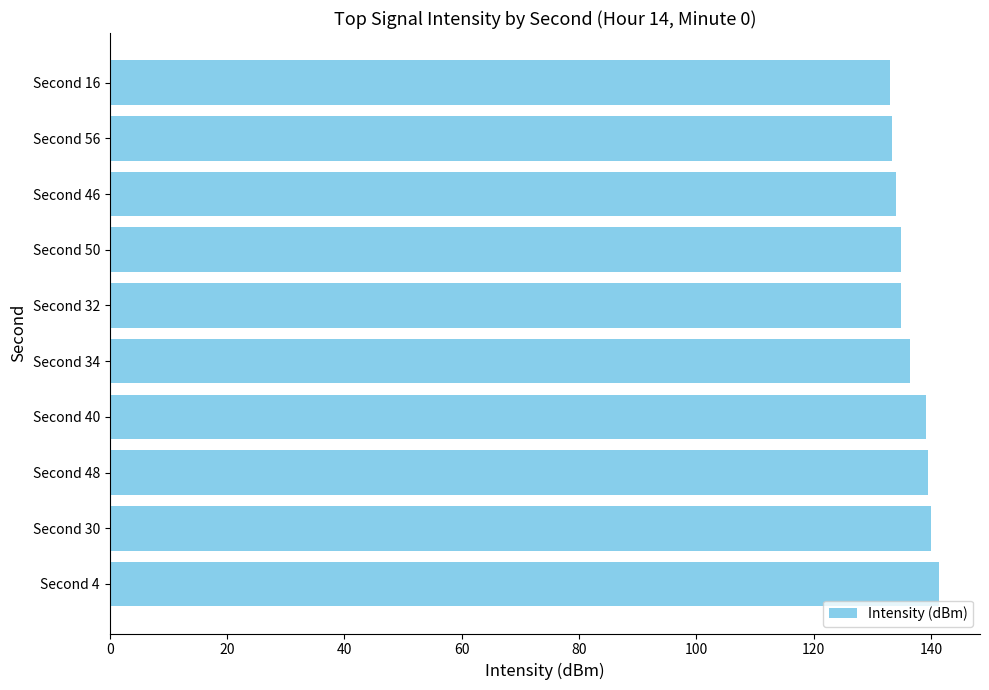

What is the difference between the maximum and minimum values?

8.3